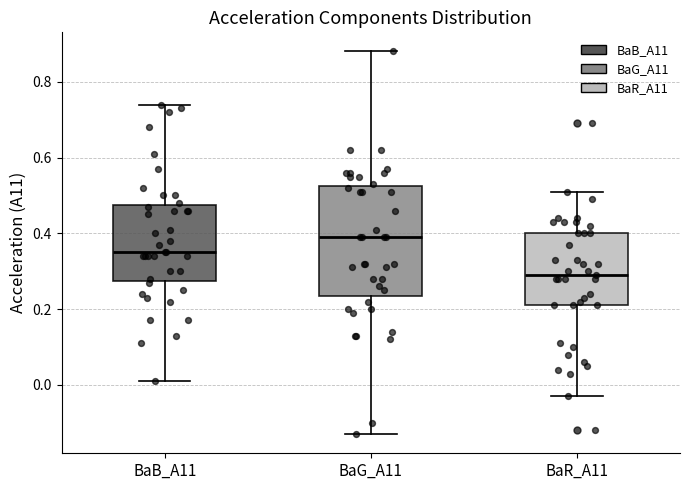

Reading left to right, read every box against the y-axis: the position of its median line, the range the box covers, and the ends of its whiskers. The values are not printed on the chart, so give them approximately, as read against the axis.

BaB_A11: median 0.36, box 0.28 to 0.48, whiskers 0.02 to 0.74
BaG_A11: median 0.40, box 0.24 to 0.52, whiskers -0.12 to 0.88
BaR_A11: median 0.30, box 0.22 to 0.40, whiskers -0.02 to 0.52